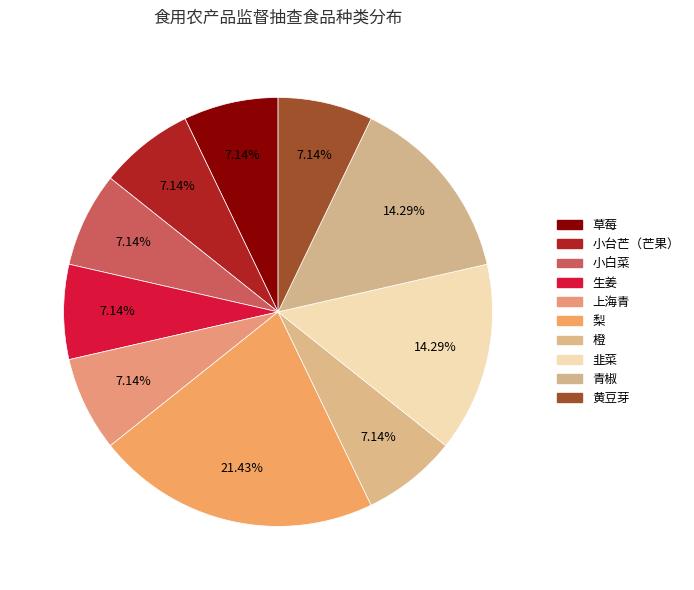

Between 青椒 and 韭菜, which is larger?

青椒